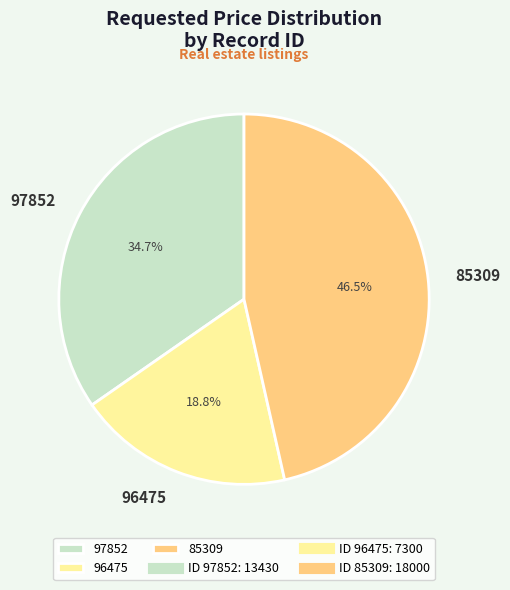

What is the smallest slice in the pie chart?

96475